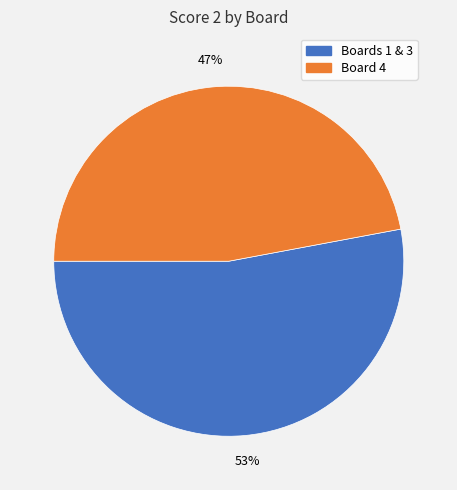

To the nearest percent, what is the difference between the largest and smallest slice percentages?

6%